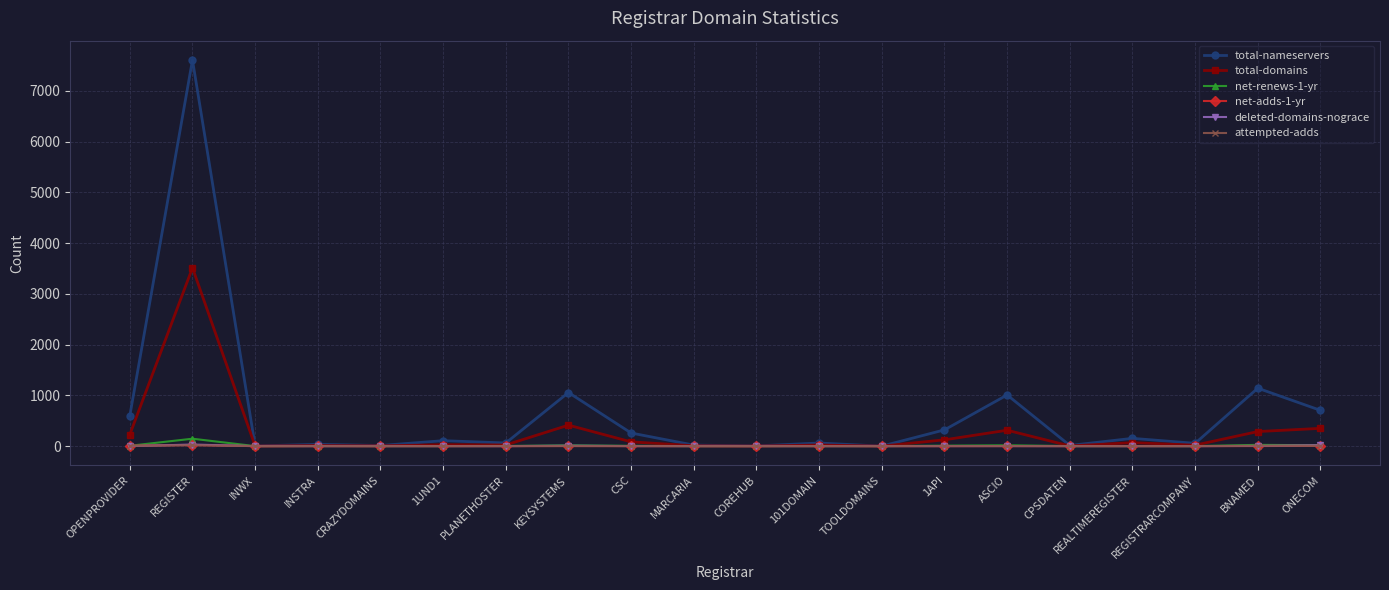

What is the difference between the second highest and minimum values in the total-domains series?

413